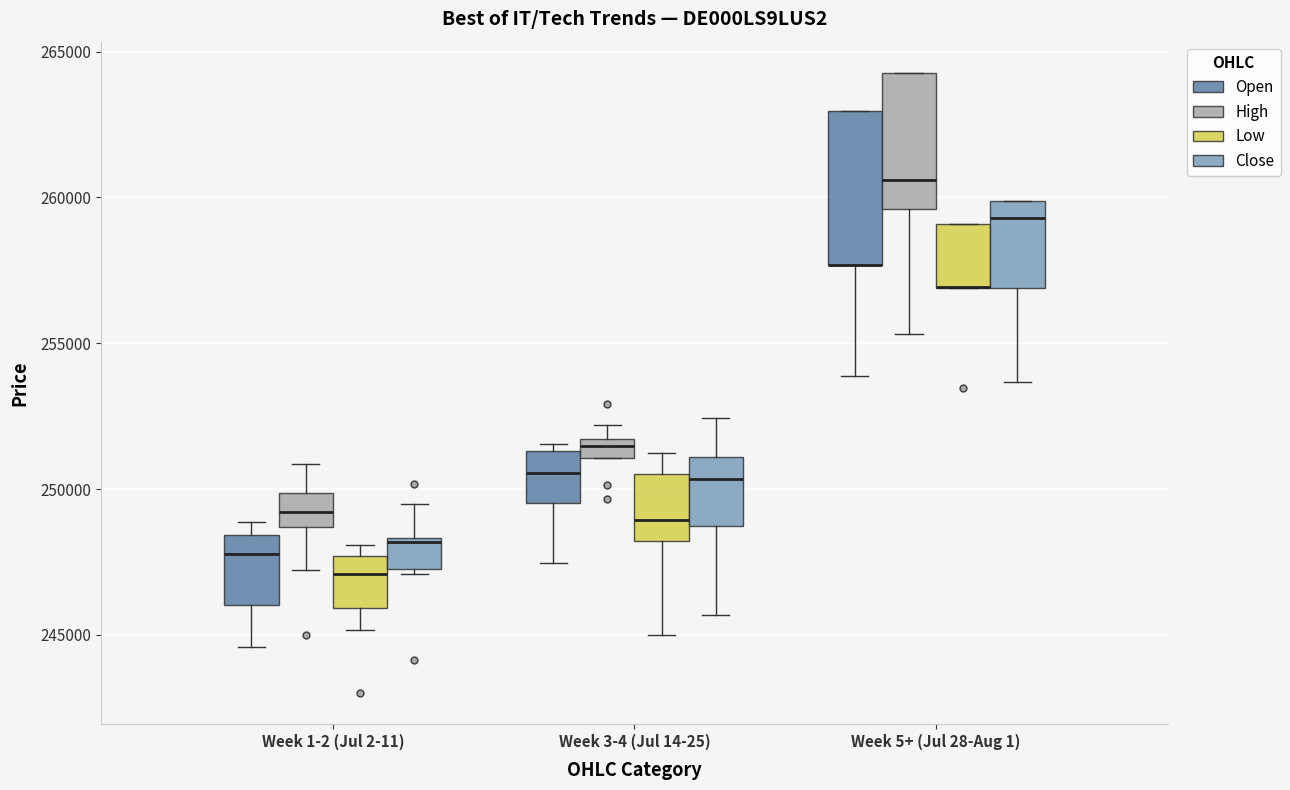

Comparing the boxes themselves (not the whiskers), which one is the tallest?

Week 5+ (Jul 28-Aug 1) (Open)